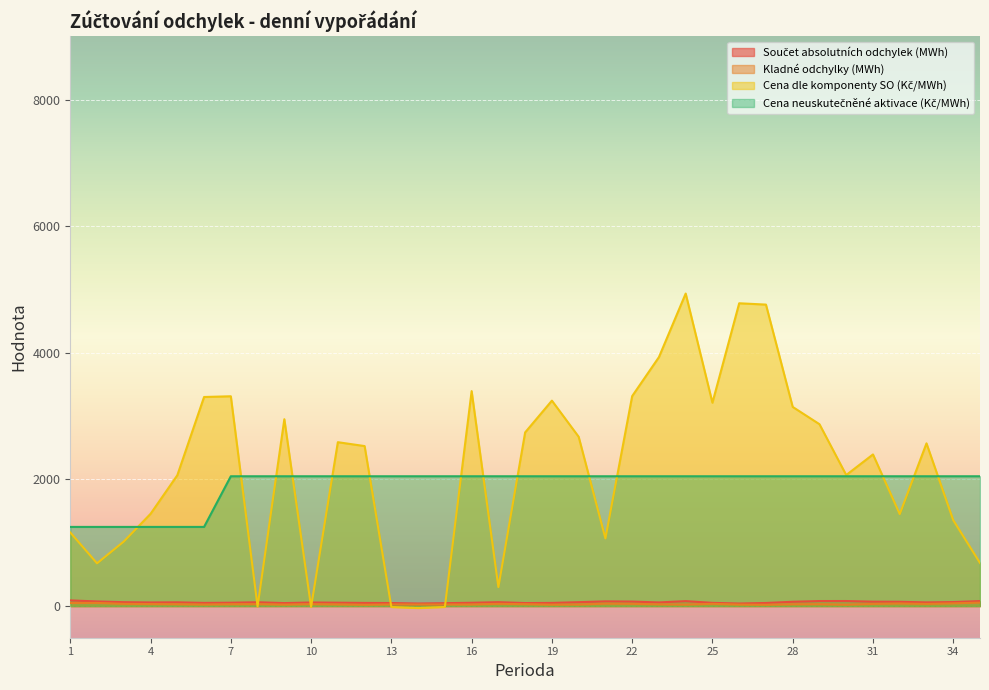

True or false: Kladné odchylky (MWh) and Cena neuskutečněné aktivace (Kč/MWh) intersect in this chart.

False